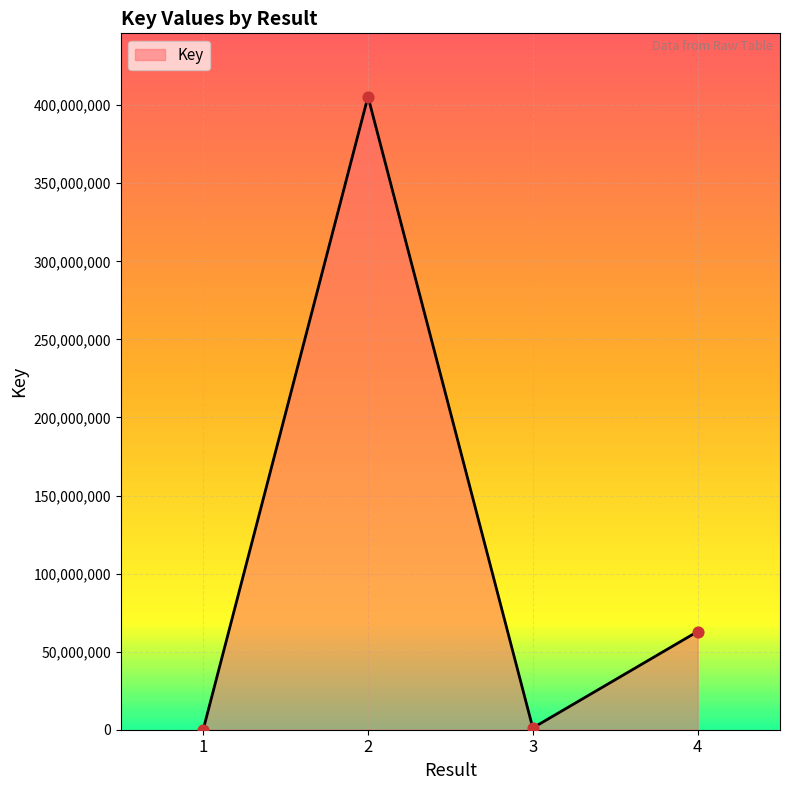

What is the change in value from 1 to 2?

+405454867